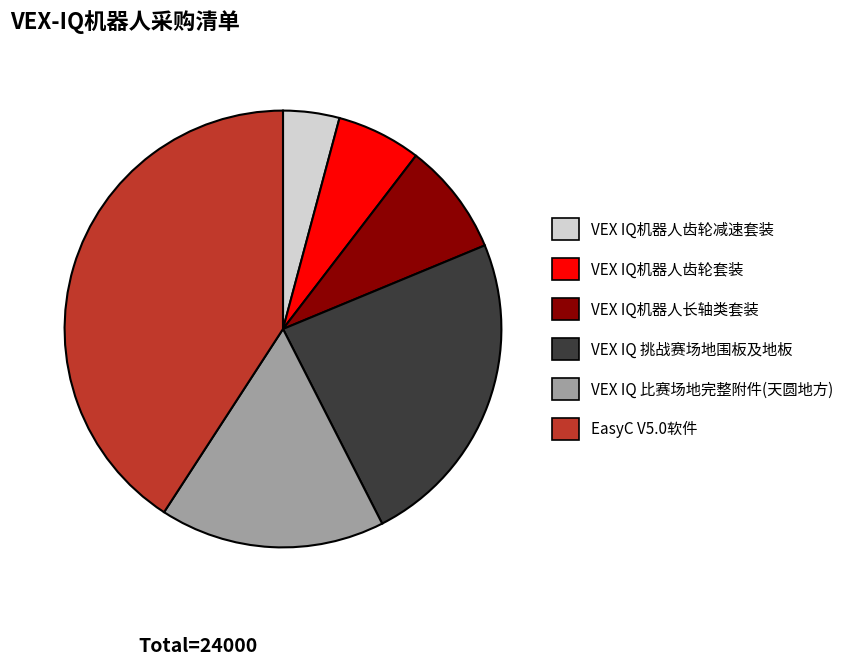

True or false: VEX IQ 挑战赛场地围板及地板 accounts for 24% of the total.

True